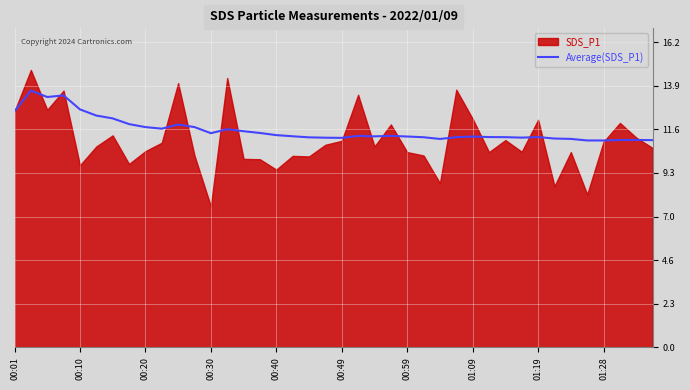

What is the lowest value of the Average(SDS_P1) series?

11.0